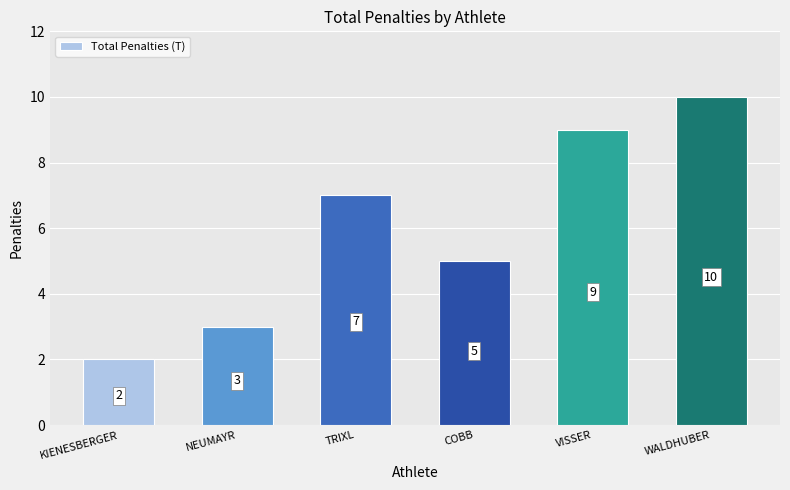

At which category does the chart reach its minimum across all series?

KIENESBERGER